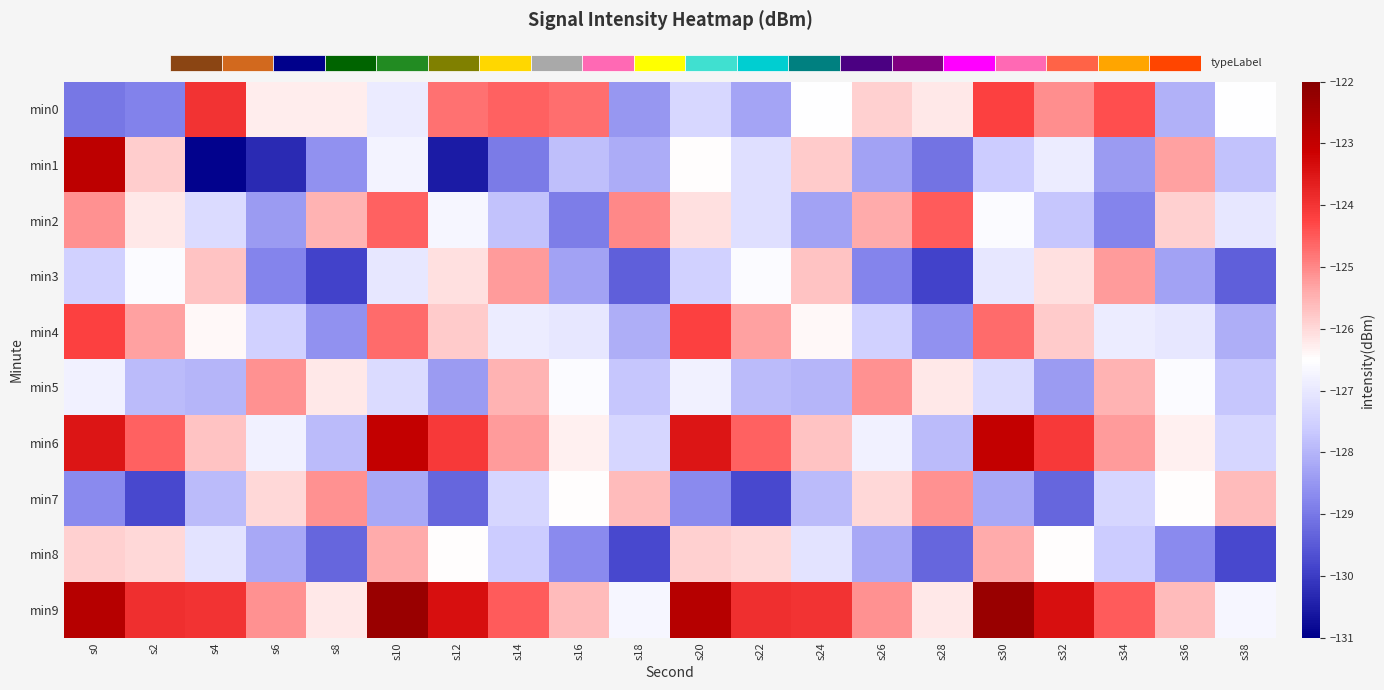

Which series has the largest range (max minus min)?

min1